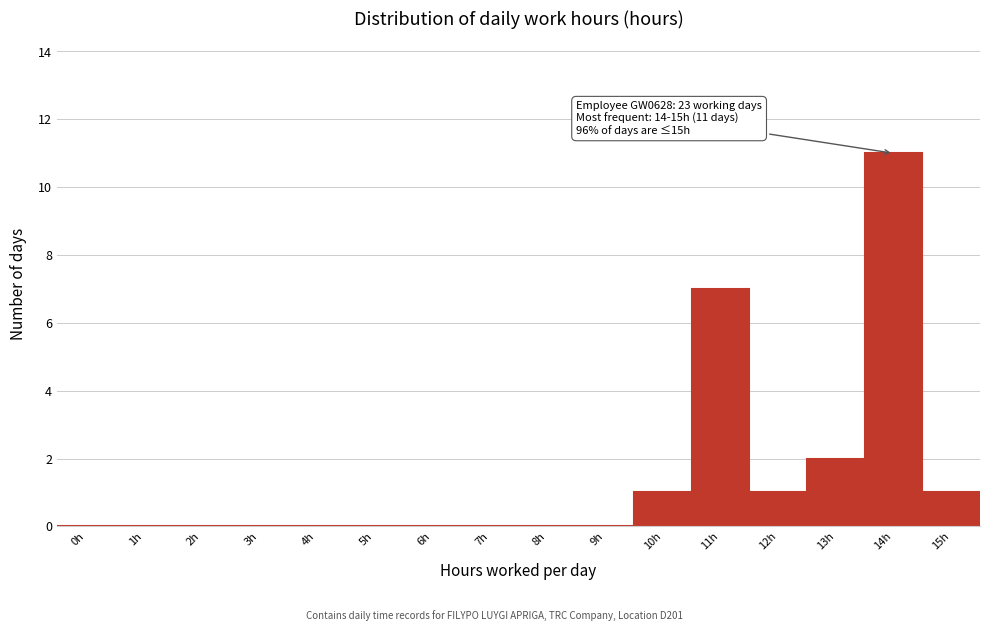

Reading right to left, transcribe all the data shown in this chart.

15h=1	14h=11	13h=2	12h=1	11h=7	10h=1	9h=0	8h=0	7h=0	6h=0	5h=0	4h=0	3h=0	2h=0	1h=0	0h=0